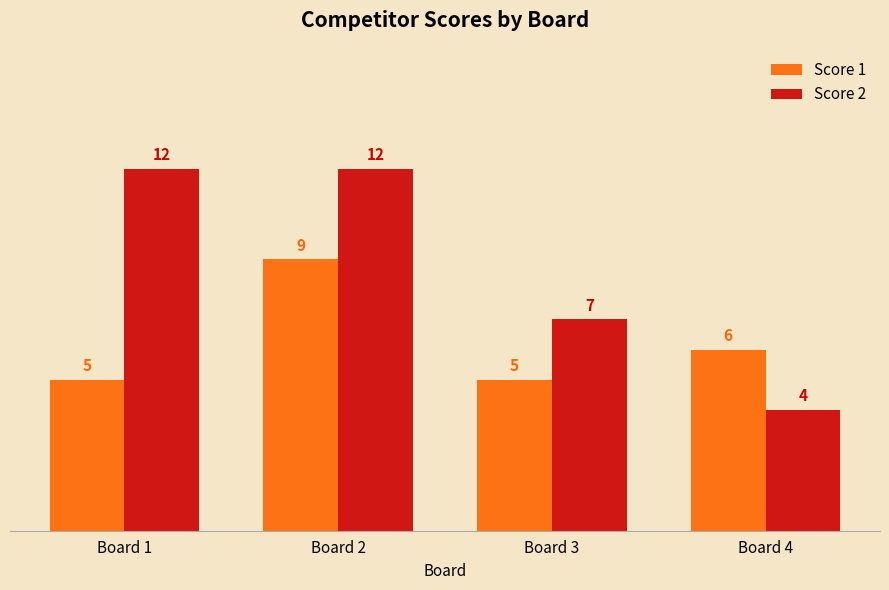

The Score 1 series shows 7 at Board 3. True or false?

False